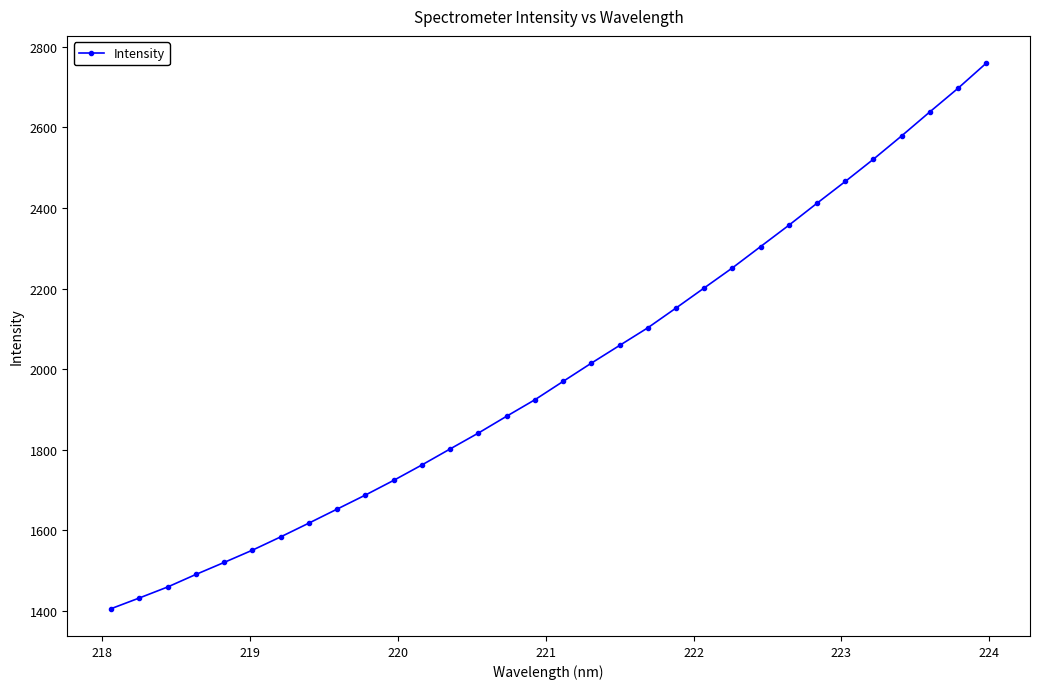

What is the value of the 26th point from the left?

2411.9